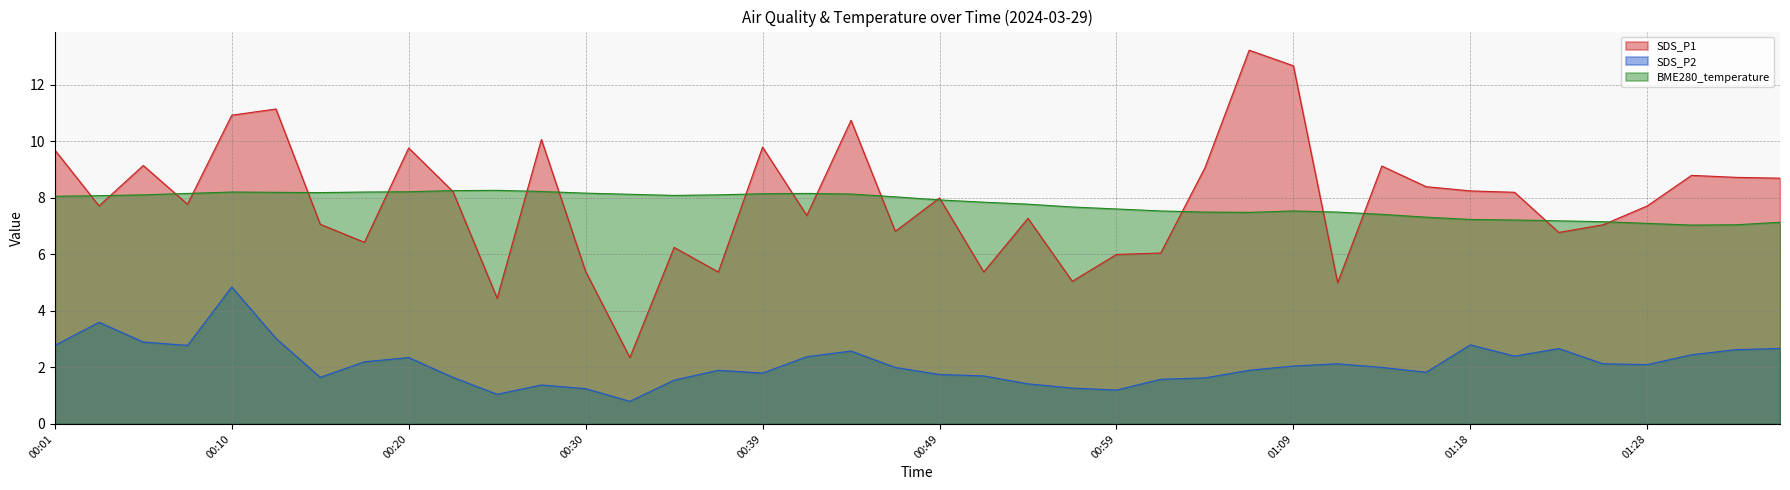

List the series in order of their peak value, highest first.

SDS_P1, BME280_temperature, SDS_P2